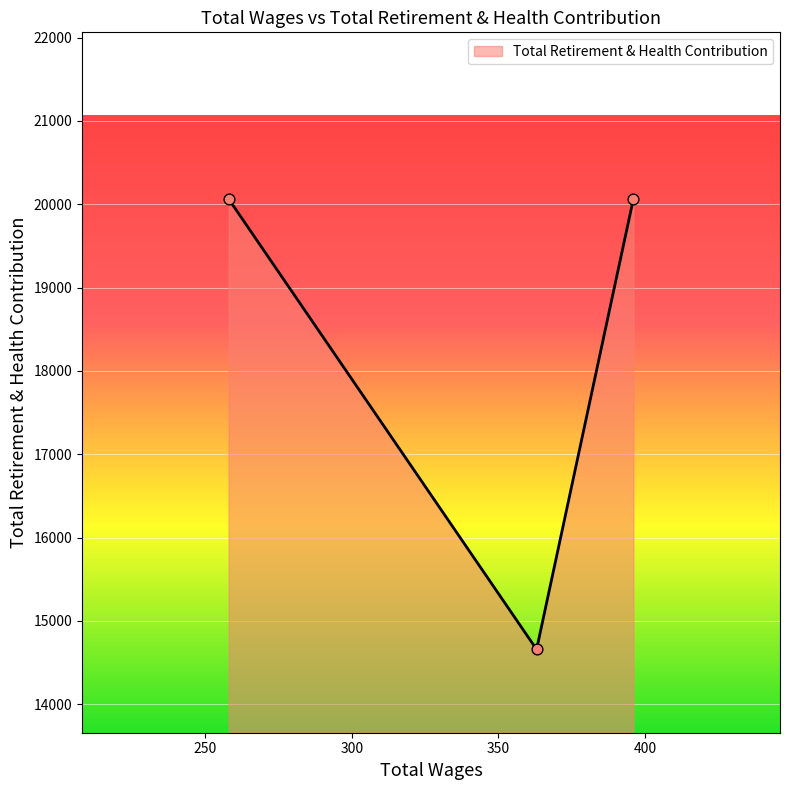

What is the maximum value shown in the chart?

20064